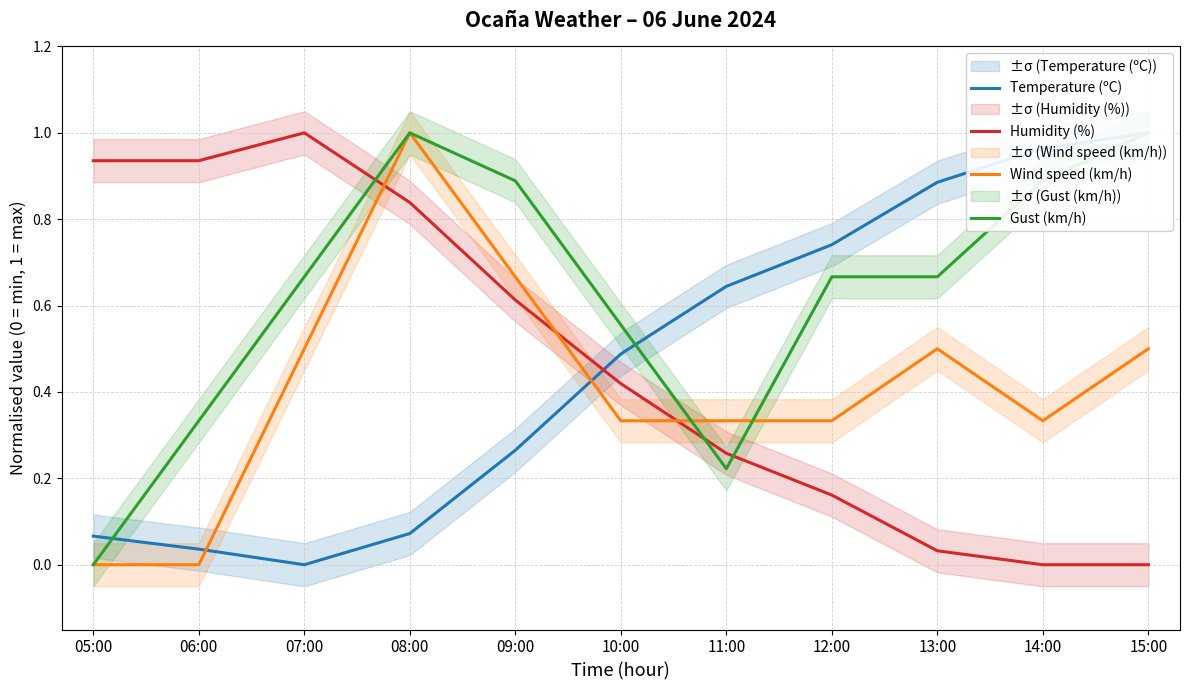

Is the value of Humidity (%) at 12:00 greater than the value of Gust (km/h) at 12:00?

No